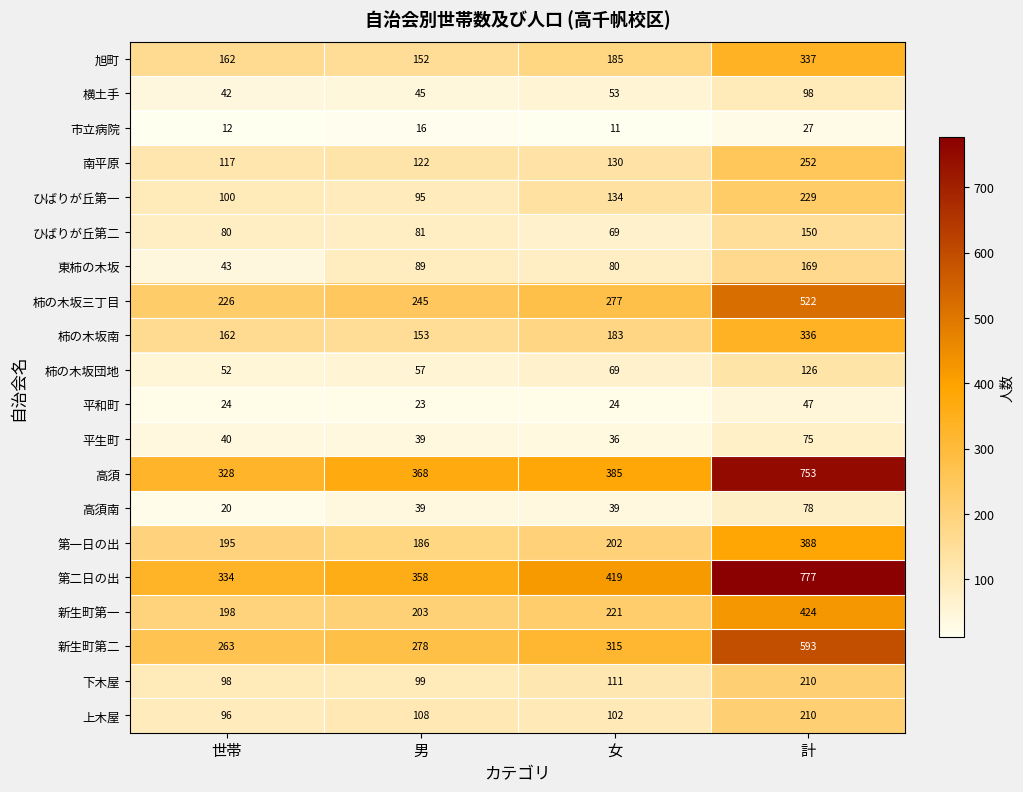

The 平生町 series shows 75 at 計. True or false?

True